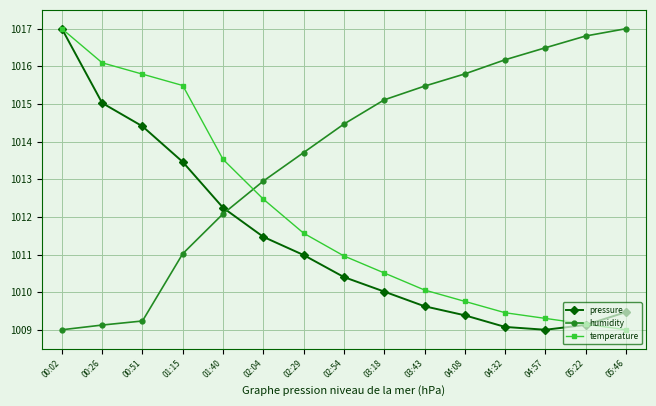

The temperature series shows 1011.6 at 02:29. True or false?

True